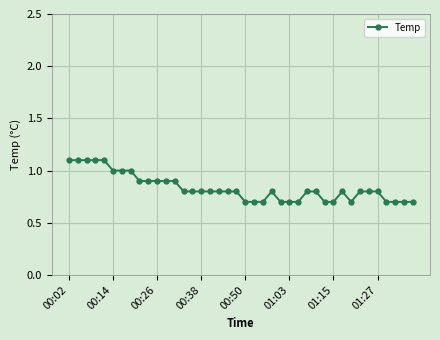

What is the value of the 3rd point from the left?

1.1